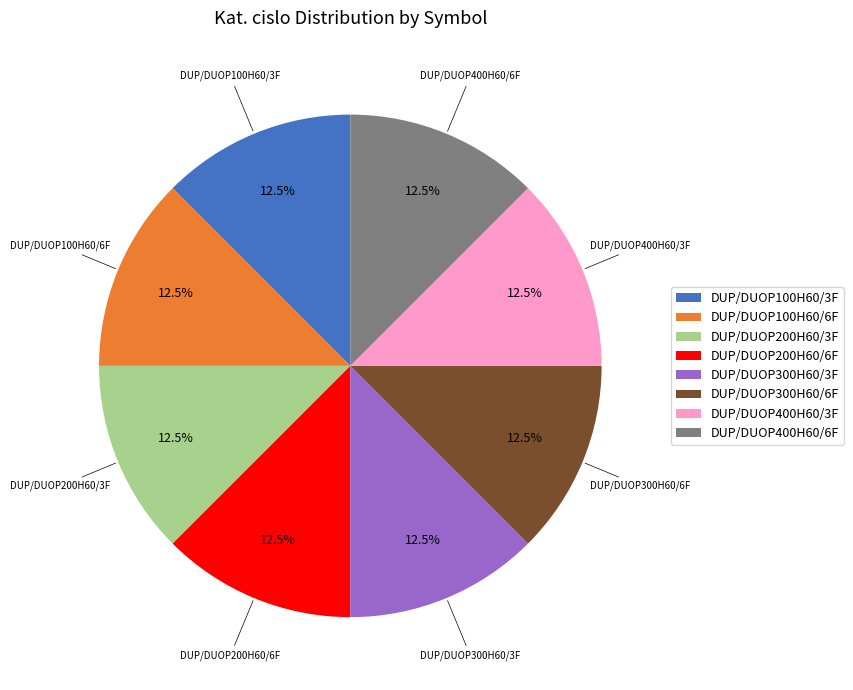

Approximately how many times larger is the value at DUP/DUOP100H60/3F compared to DUP/DUOP200H60/3F?

1.0